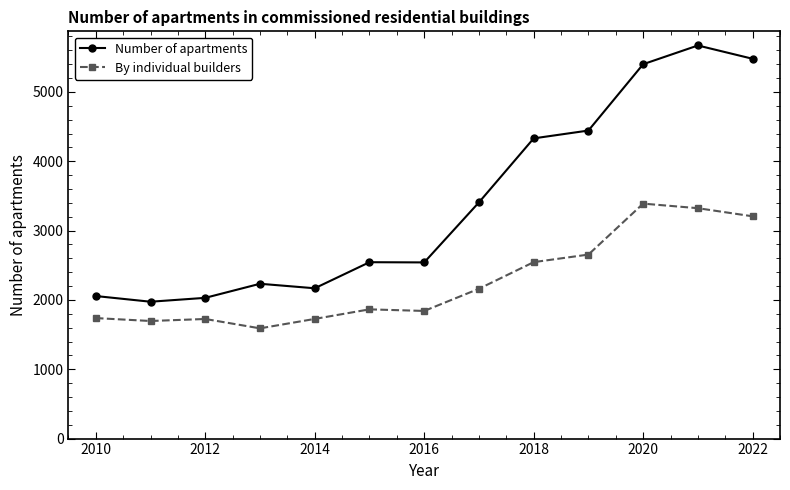

Rank the series by their average value, from highest to lowest.

Number of apartments, By individual builders